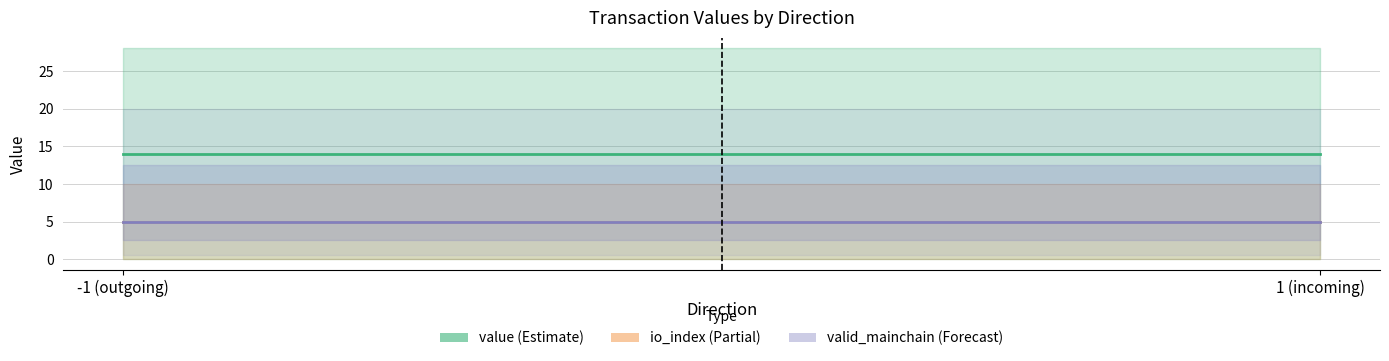

How many lines are shown in the chart?

3